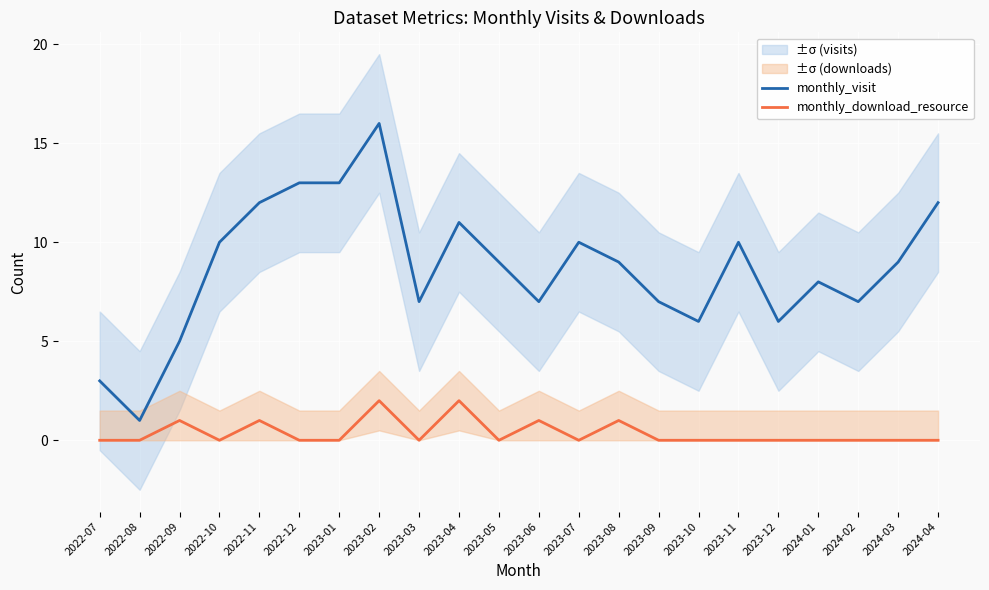

Is it true that monthly_download_resource equals 0 at 2022-12?

True